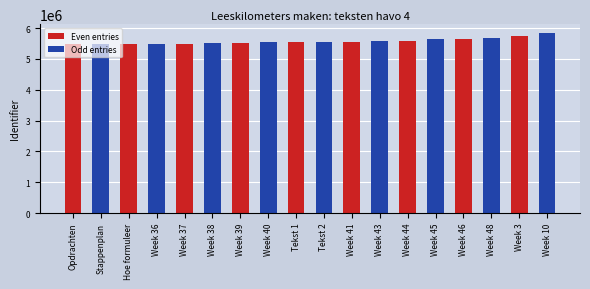

How many series are shown in this chart?

2